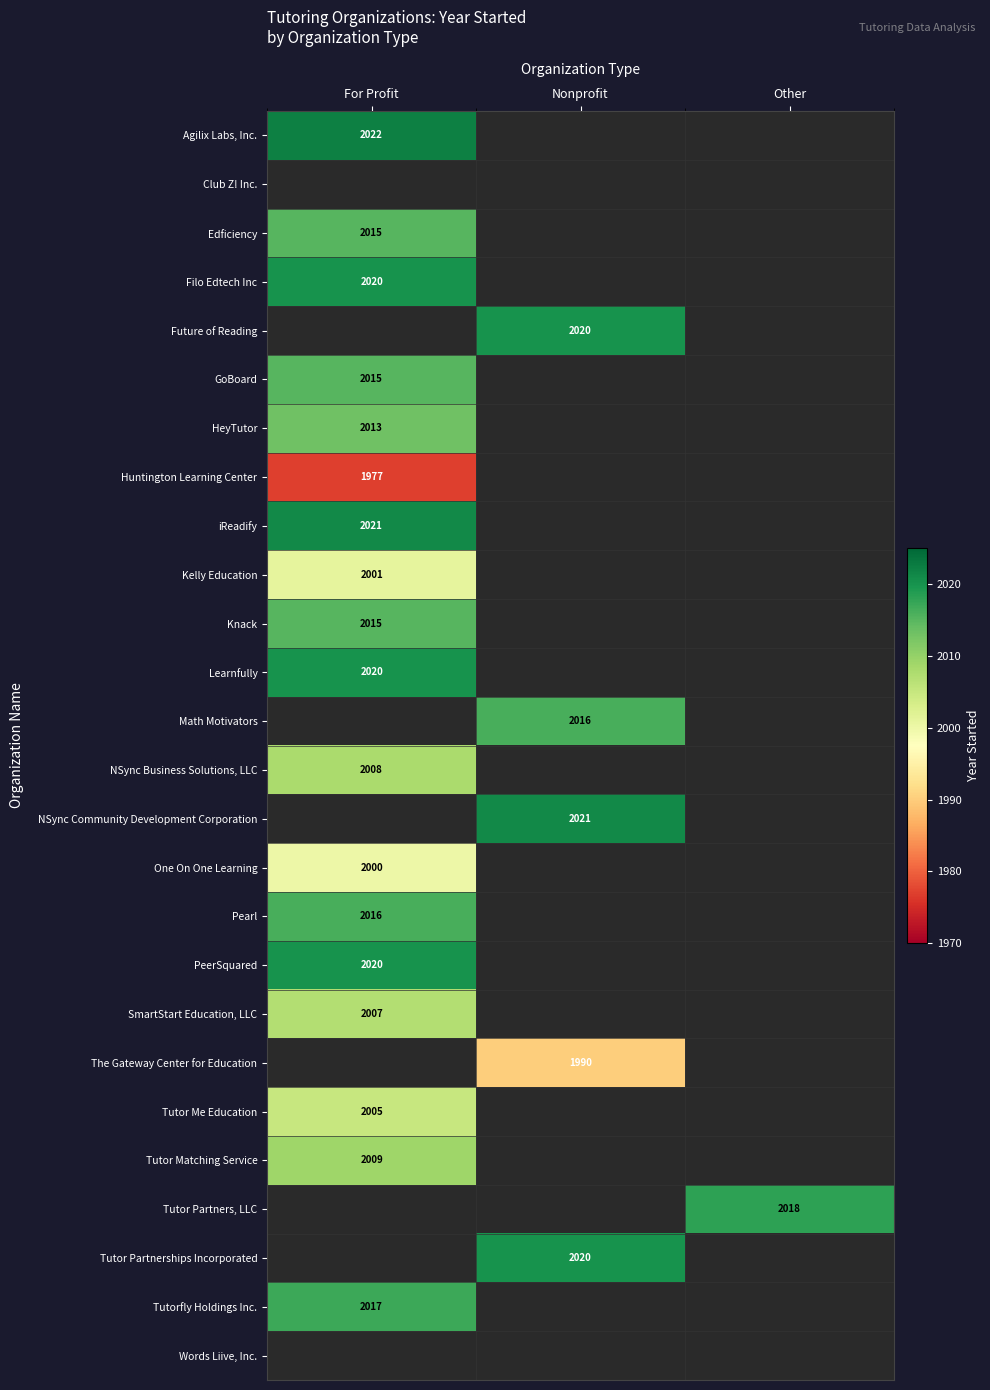

Which has a higher value, Other or Nonprofit?

Nonprofit